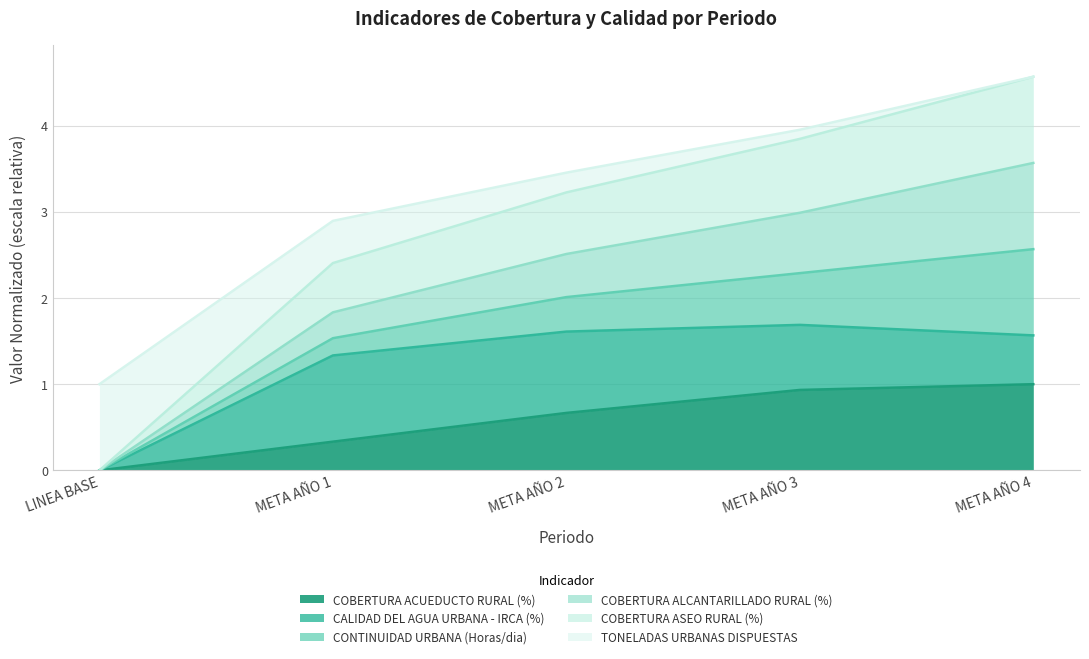

Rank the categories by COBERTURA ASEO RURAL (%) value from lowest to highest.

LINEA BASE, META AÑO 1, META AÑO 2, META AÑO 3, META AÑO 4